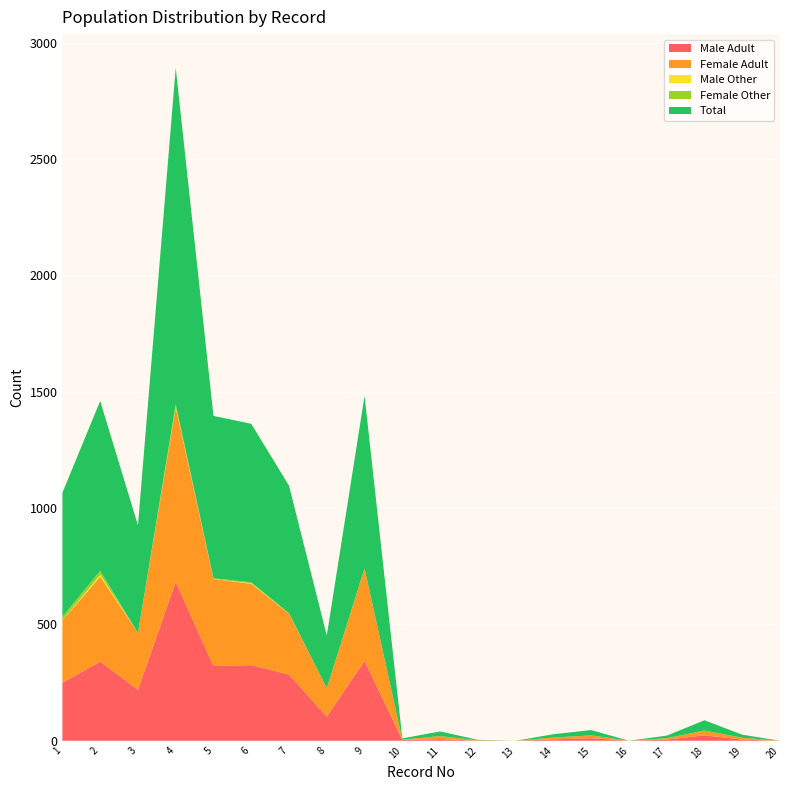

Reading left to right, extract all data points from this chart.

Male Adult: 1=249	2=340	3=219	4=682	5=321	6=325	7=284	8=104	9=343	10=3	11=7	12=0	13=0	14=6	15=11	16=0	17=5	18=23	19=5	20=0
Female Adult: 1=268	2=365	3=244	4=751	5=374	6=349	7=262	8=122	9=397	10=2	11=13	12=2	13=0	14=8	15=12	16=0	17=6	18=21	19=8	20=0
Male Other: 1=0	2=8	3=0	4=3	5=1	6=2	7=1	8=0	9=0	10=0	11=0	12=0	13=0	14=0	15=0	16=0	17=0	18=0	19=0	20=0
Female Other: 1=16	2=17	3=0	4=10	5=2	6=5	7=1	8=0	9=1	10=0	11=0	12=0	13=0	14=0	15=0	16=0	17=0	18=0	19=0	20=0
Total: 1=533	2=730	3=463	4=1446	5=698	6=681	7=548	8=226	9=741	10=5	11=20	12=2	13=0	14=14	15=23	16=0	17=11	18=44	19=13	20=0